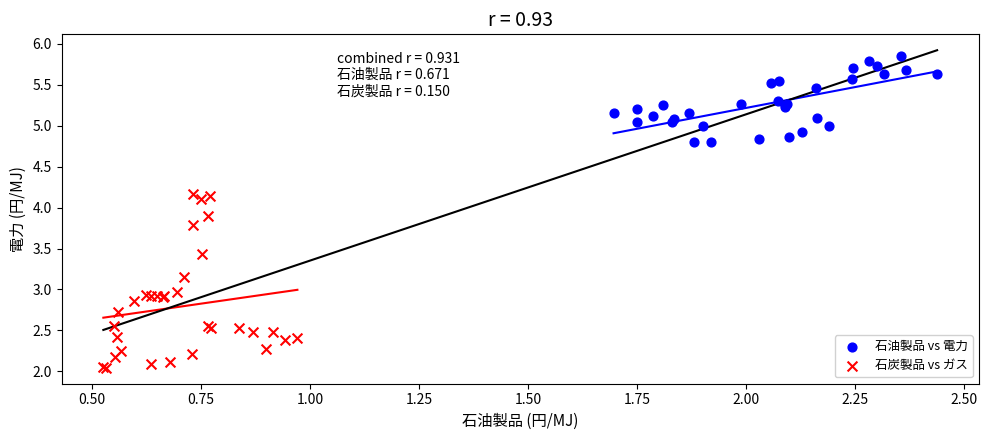

Which series reaches the minimum Y coordinate?

石炭製品 vs ガス